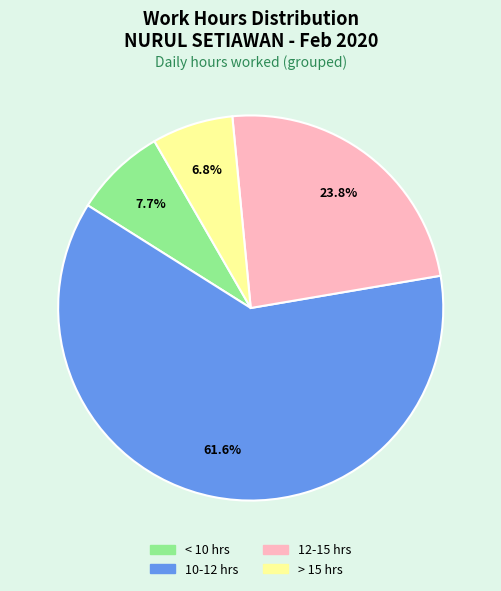

To the nearest percent, what is the average slice percentage?

25%